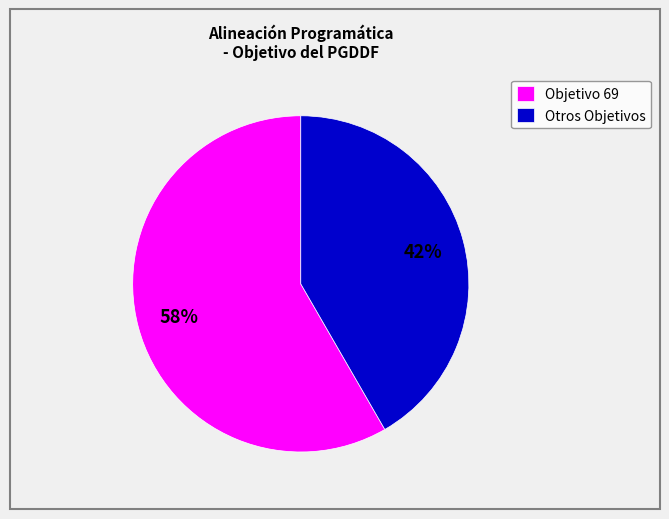

What is the ratio of the value at Objetivo 69 to the value at Otros Objetivos?

1.4